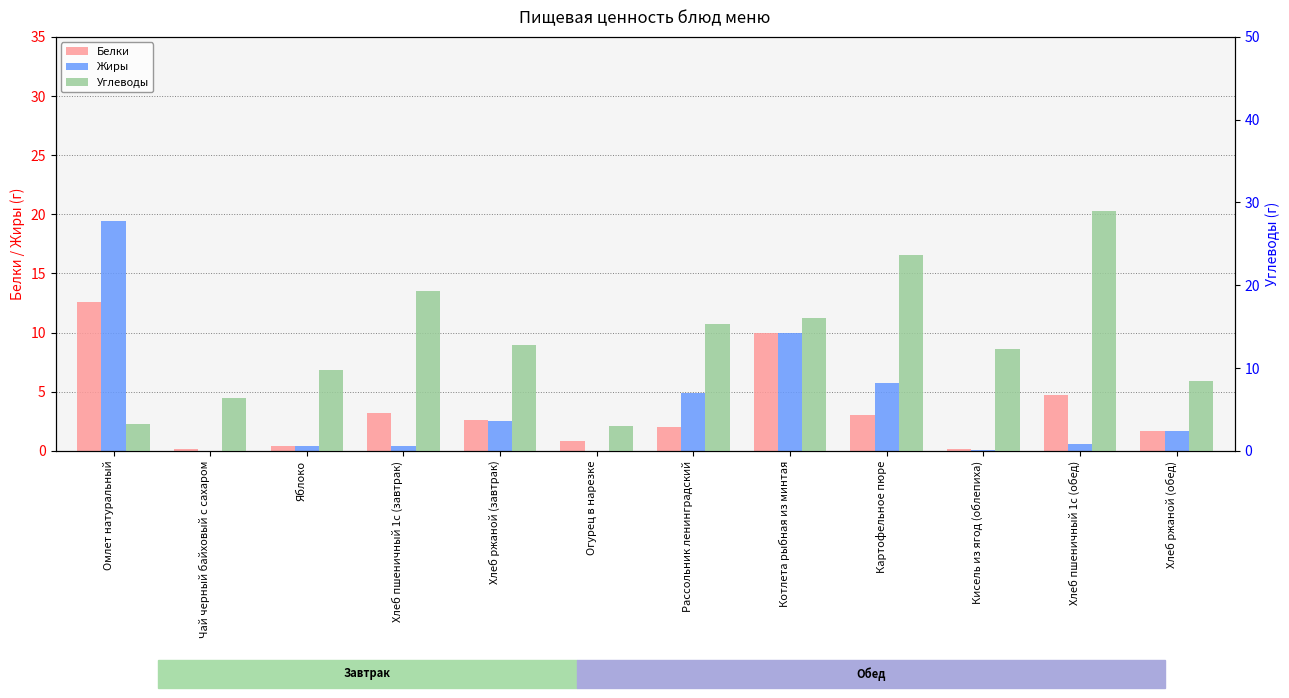

Where does the Белки series first go above 2?

Омлет натуральный